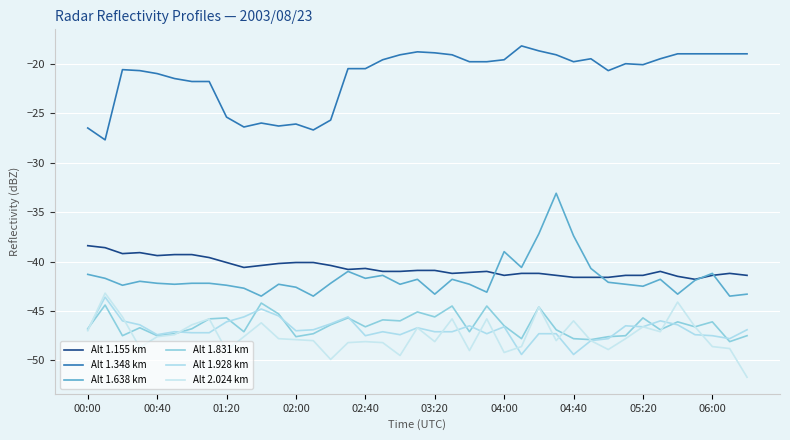

What is the sum of all Alt 1.348 km values?

-830.5